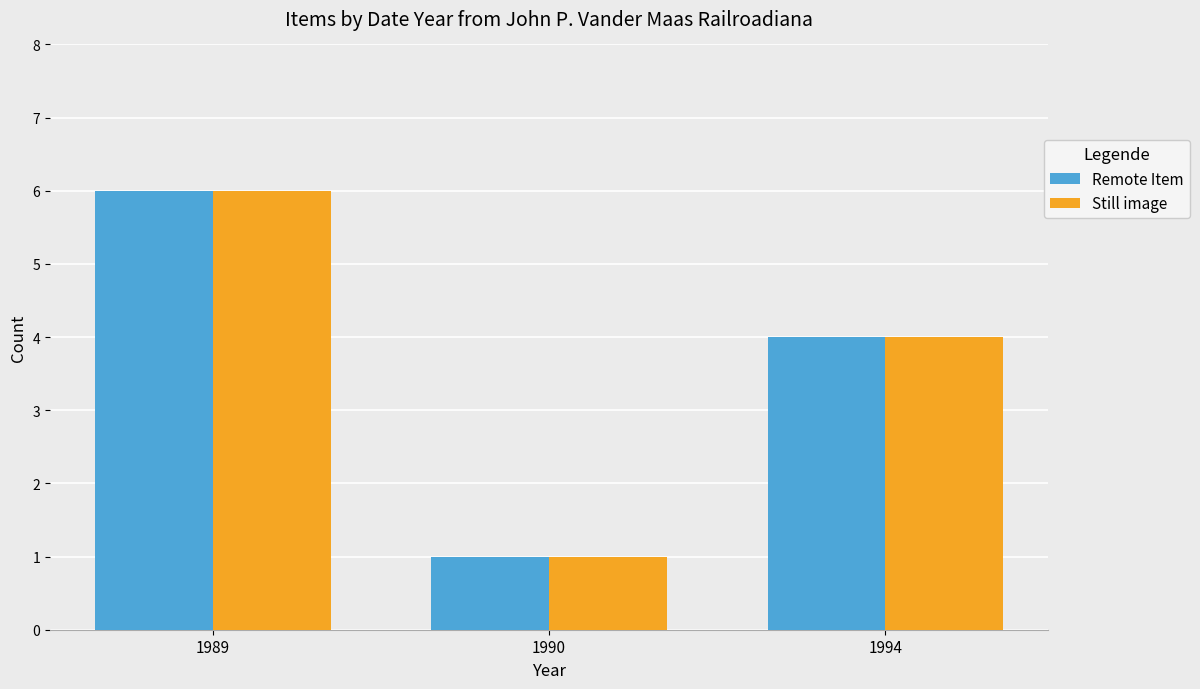

How many groups of bars are there?

3